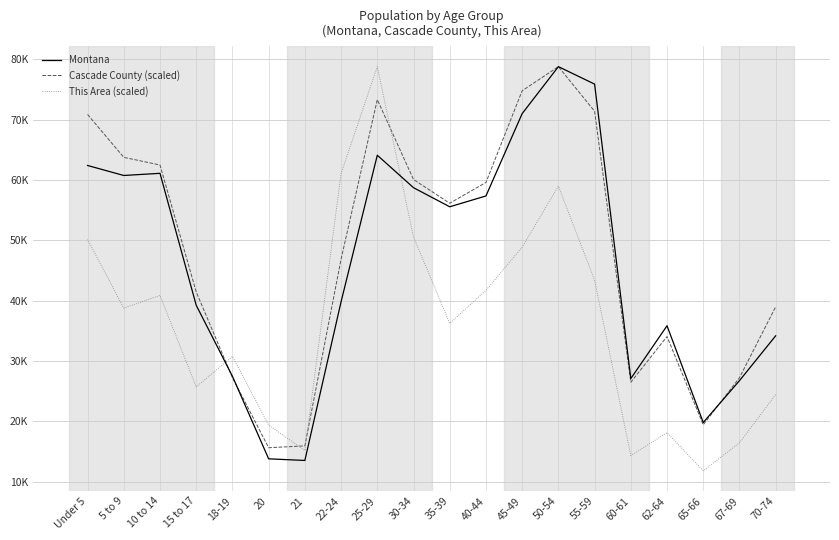

Read the Cascade County (scaled) value at 40-44.

59611.0